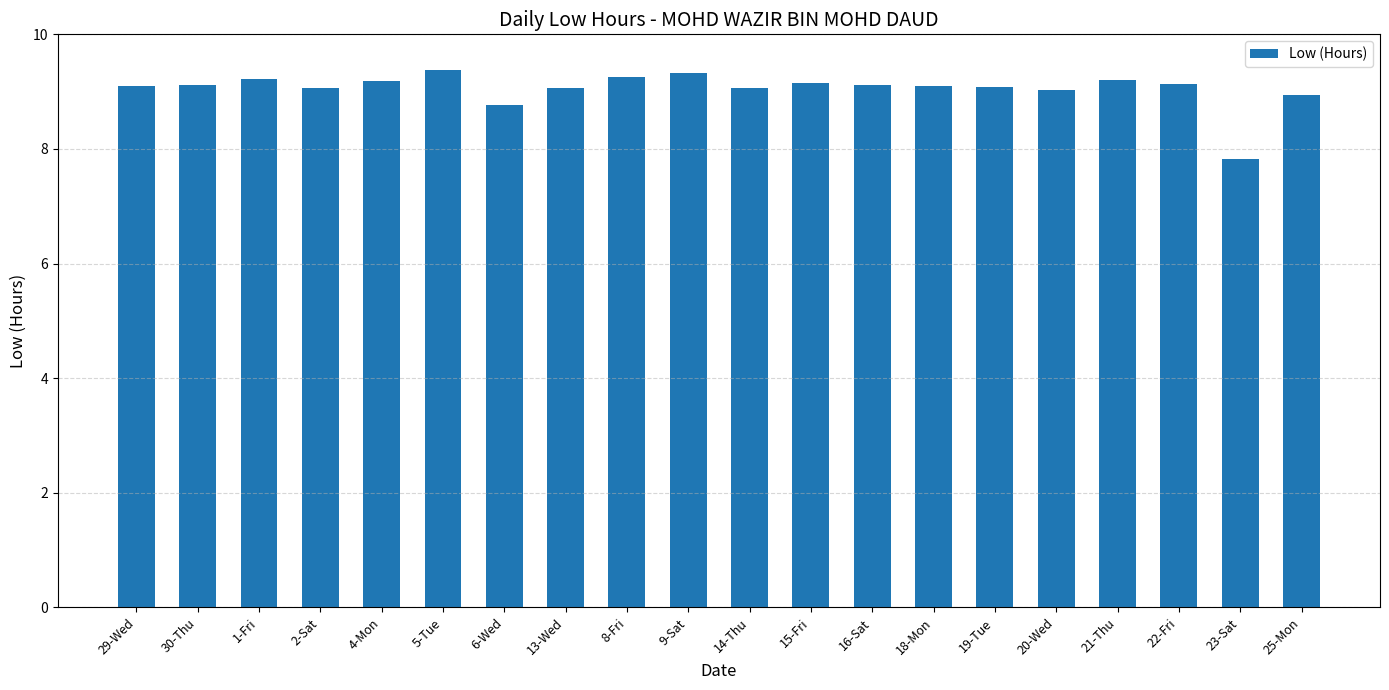

What is the label of the 18th bar from the right?

1-Fri